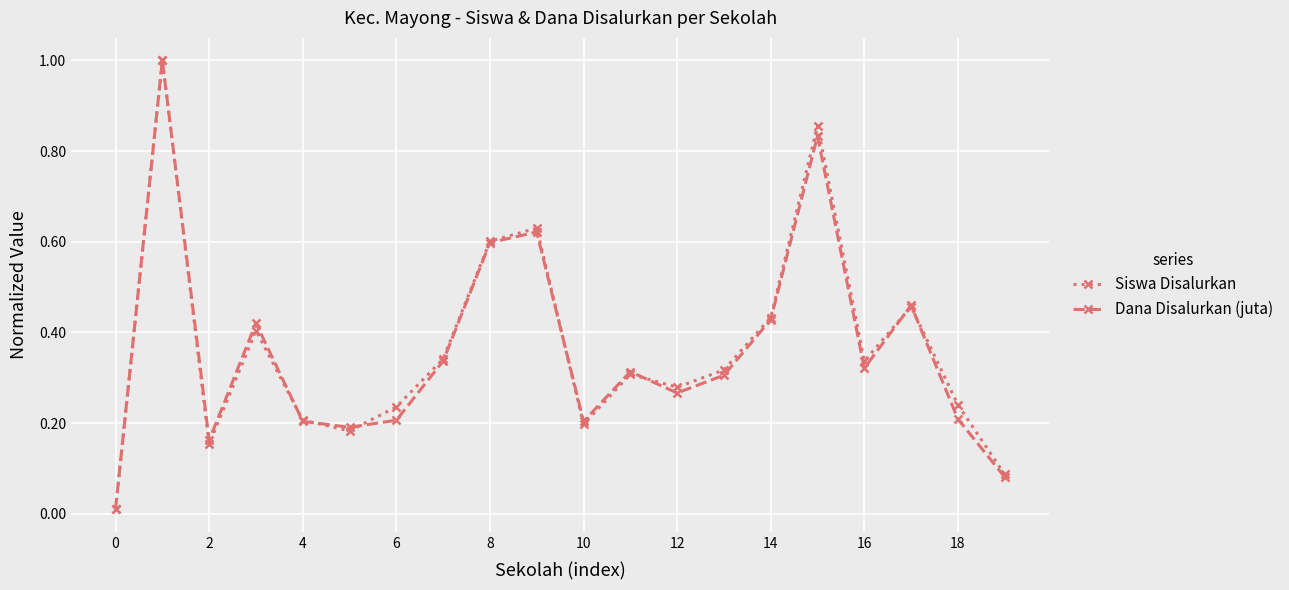

In Siswa Disalurkan, how many points are lower than both neighbors (excluding endpoints)?

5